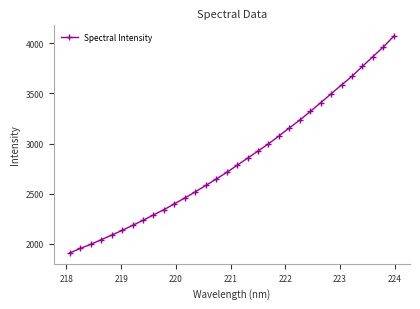

What is the maximum value shown in the chart?

4071.4